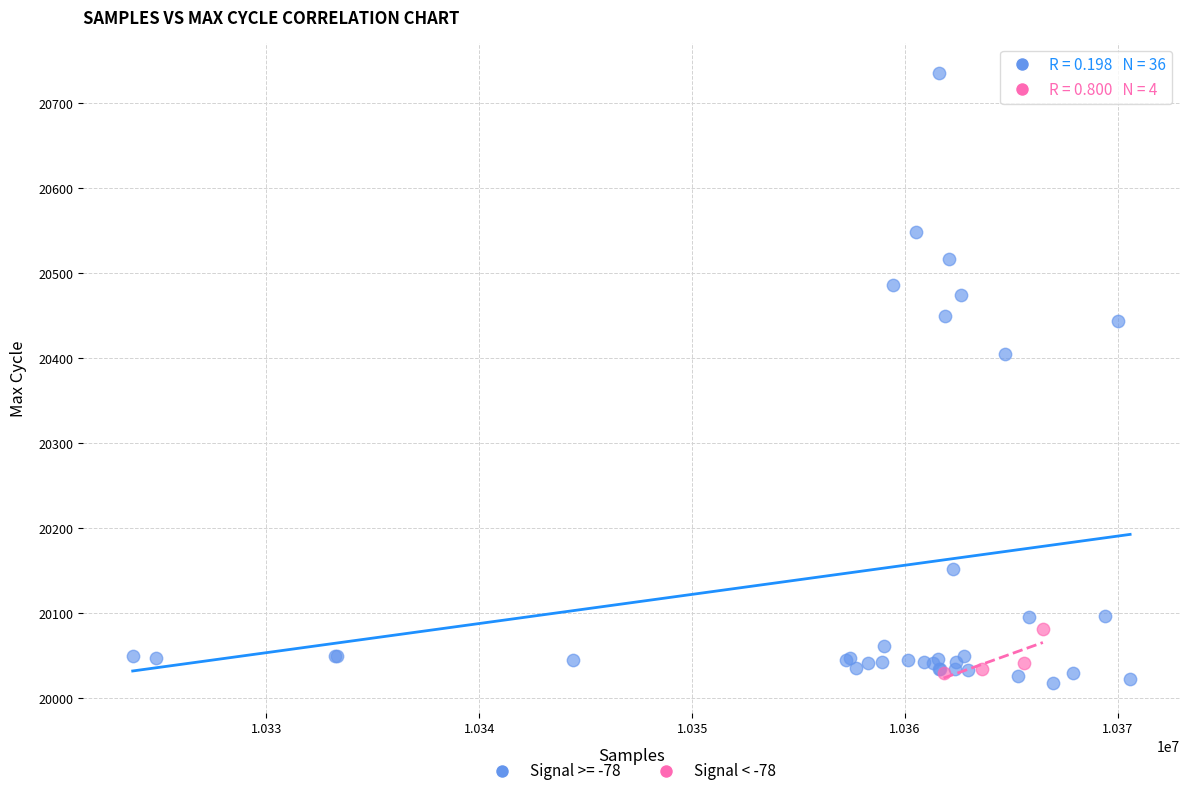

Which series contains the highest Y value?

Signal >= -78